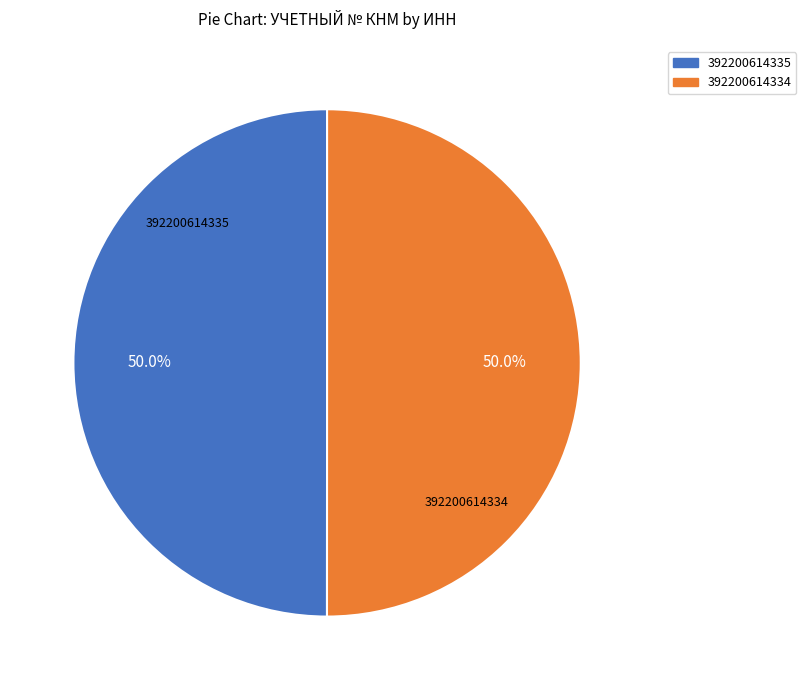

Do 392200614334 and 392200614335 together represent more than half of the pie?

Yes